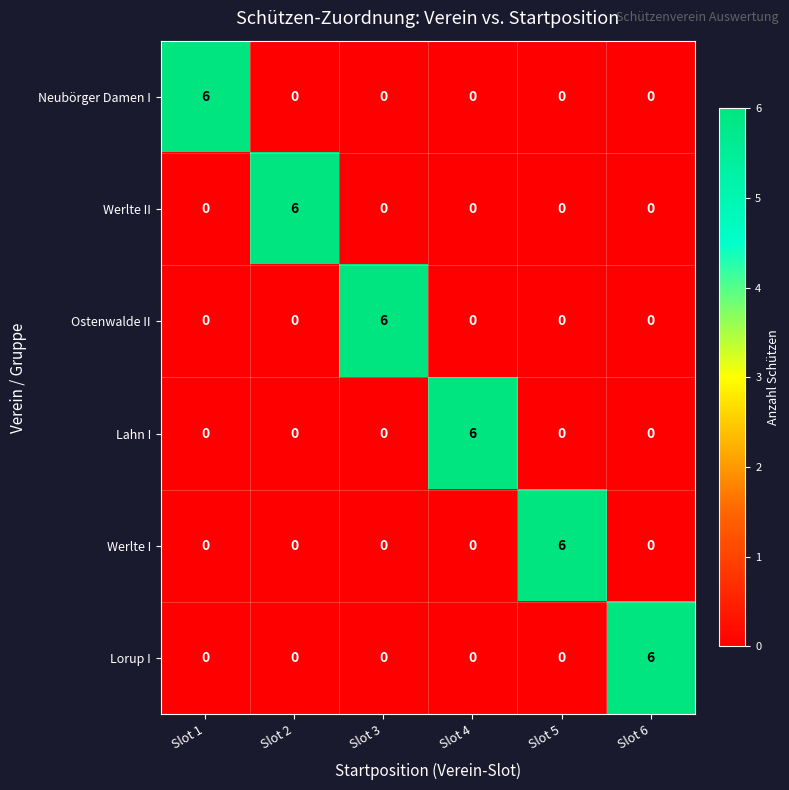

What is the sum of all Lorup I values?

6